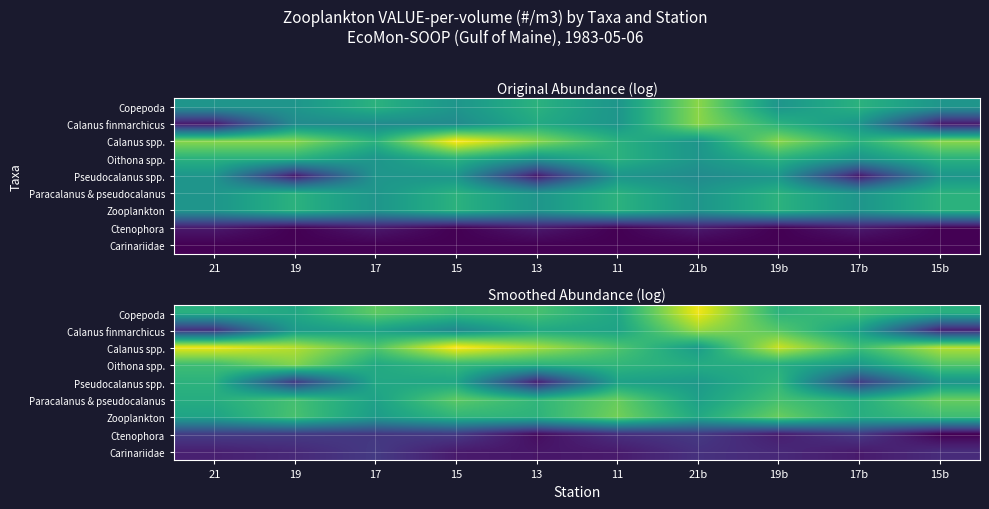

What is the sum of the Carinariidae values at 19 and 17b?

8.4